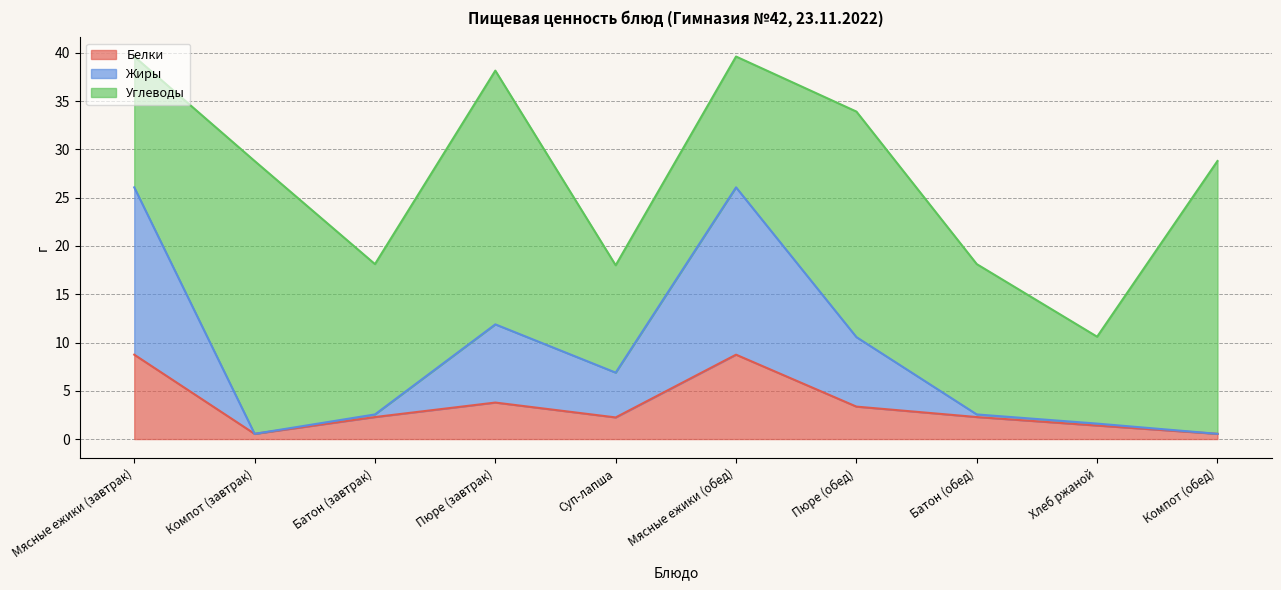

How many lines are shown in the chart?

3